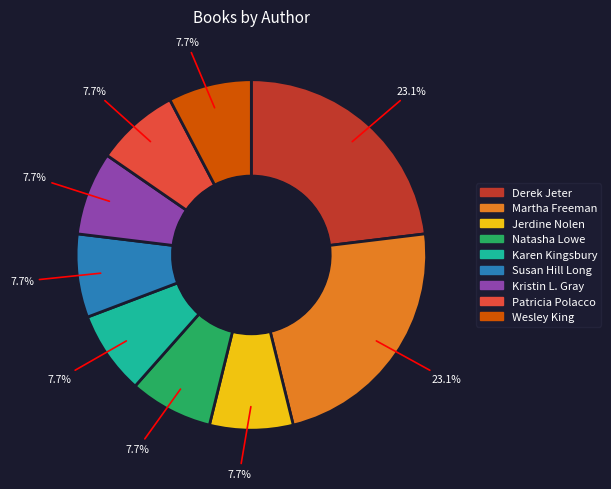

Is there a majority slice in this chart?

No